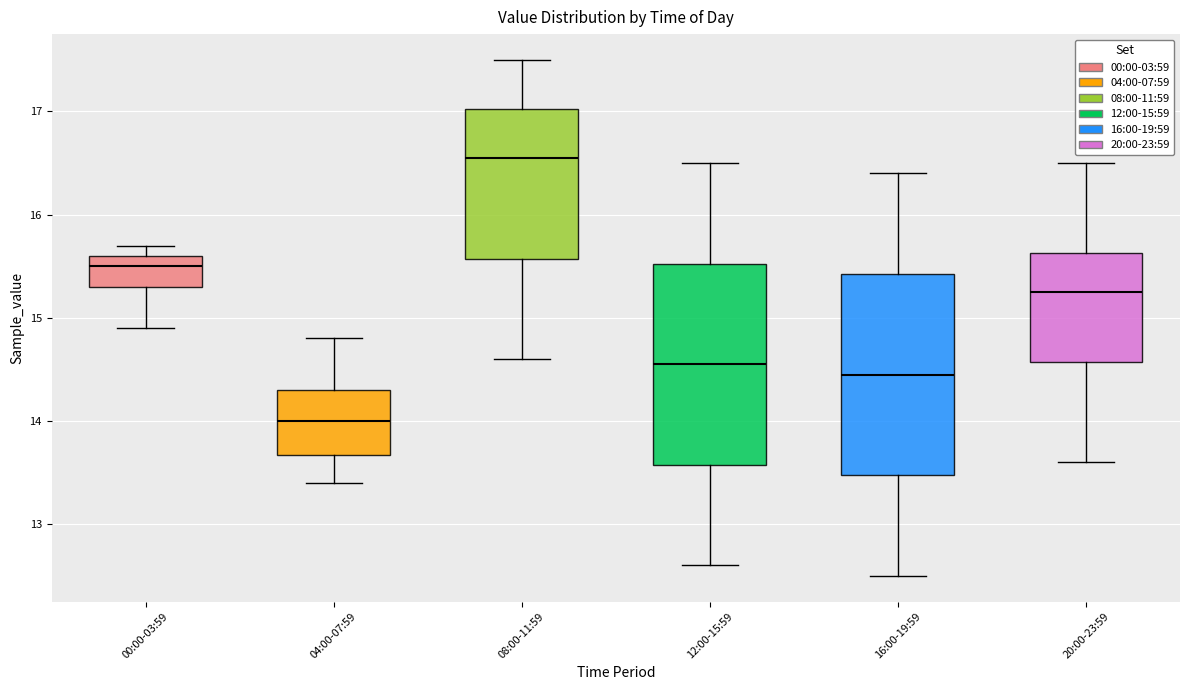

Reading left to right, read every box against the y-axis: the position of its median line, the range the box covers, and the ends of its whiskers. The values are not printed on the chart, so give them approximately, as read against the axis.

00:00-03:59: median 15.5, box 15.3 to 15.6, whiskers 14.9 to 15.7
04:00-07:59: median 14.0, box 13.7 to 14.3, whiskers 13.4 to 14.8
08:00-11:59: median 16.6, box 15.6 to 17.0, whiskers 14.6 to 17.5
12:00-15:59: median 14.6, box 13.6 to 15.5, whiskers 12.6 to 16.5
16:00-19:59: median 14.5, box 13.5 to 15.4, whiskers 12.5 to 16.4
20:00-23:59: median 15.3, box 14.6 to 15.6, whiskers 13.6 to 16.5